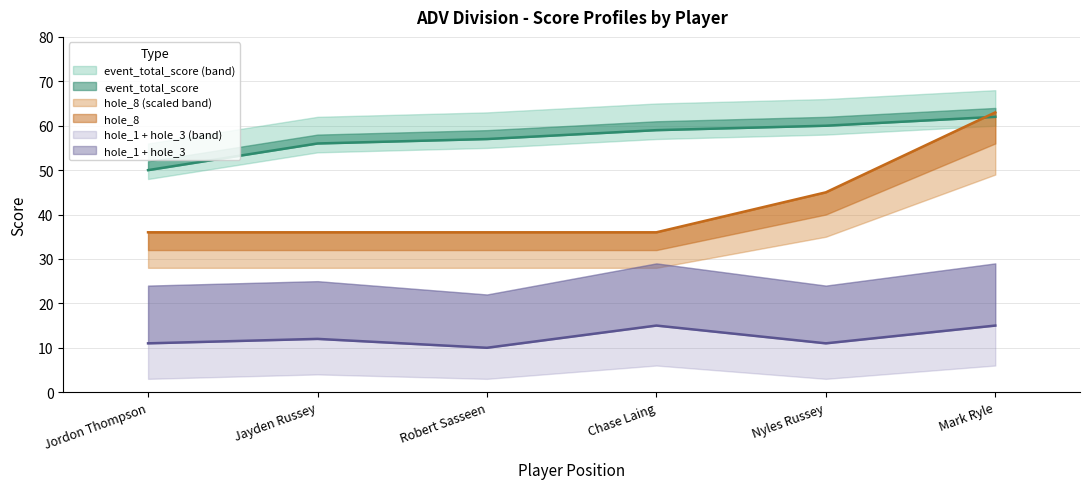

List the labels in order of event_total_score value, smallest first.

Jordon Thompson, Jayden Russey, Robert Sasseen, Chase Laing, Nyles Russey, Mark Ryle